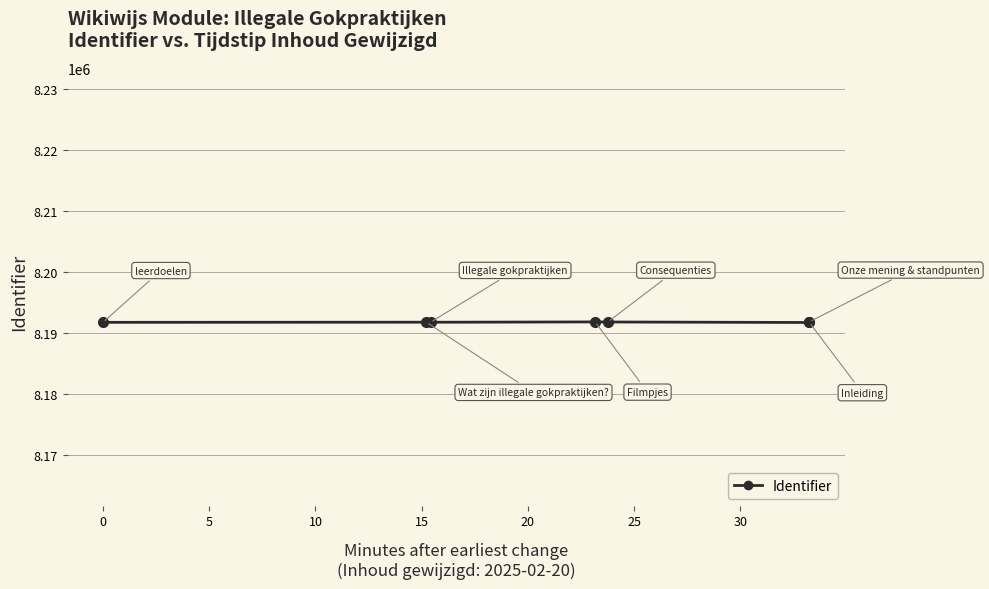

What is the ratio of the value at 25 to the value at 15?

1.0